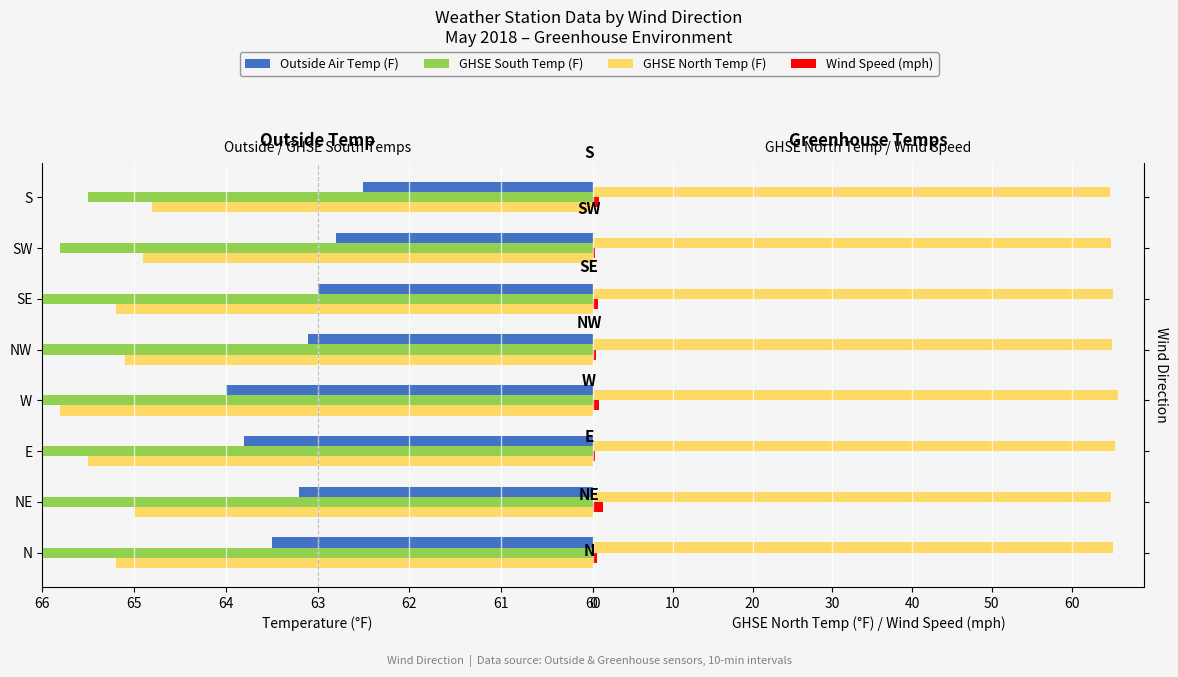

Which series changed the most between E and SW?

Outside Air Temp (F)